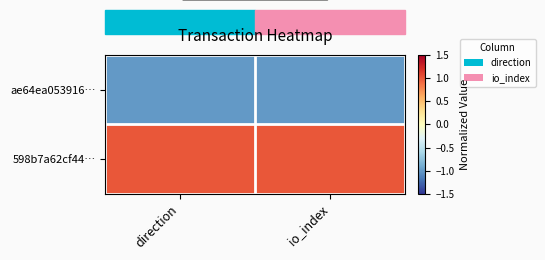

Which series has the largest total across all categories?

598b7a62cf44…